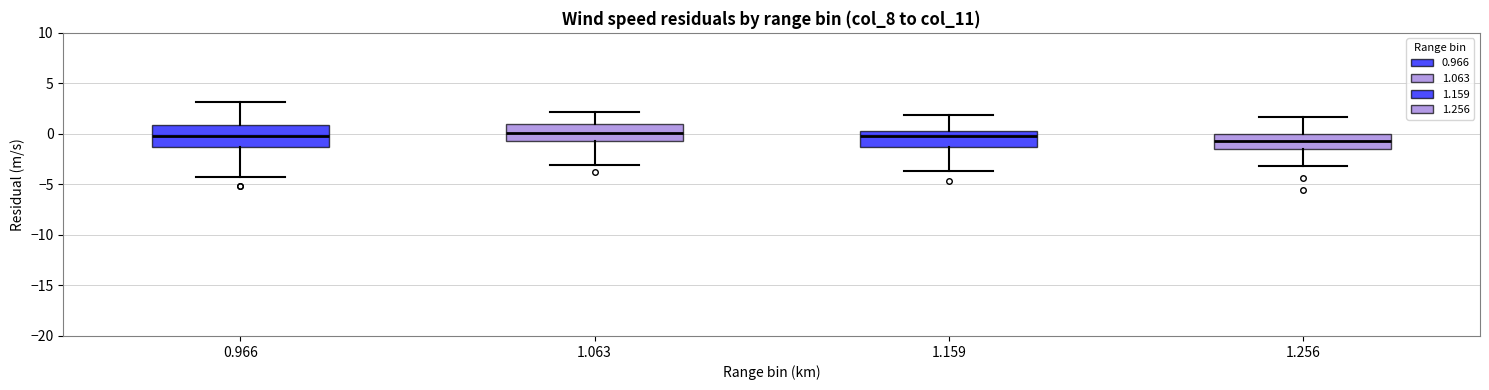

Reading left to right, transcribe this box plot: for each box, give where its median line is, the range the box spans, and where its two whiskers end, as read against the y-axis. The values are not printed on the chart, so give them approximately, as read against the axis.

0.966: median 0.0, box -1.5 to 1.0, whiskers -4.5 to 3.0
1.063: median 0.0, box -0.5 to 1.0, whiskers -3.0 to 2.0
1.159: median 0.0, box -1.5 to 0.5, whiskers -3.5 to 2.0
1.256: median -0.5, box -1.5 to 0.0, whiskers -3.0 to 1.5